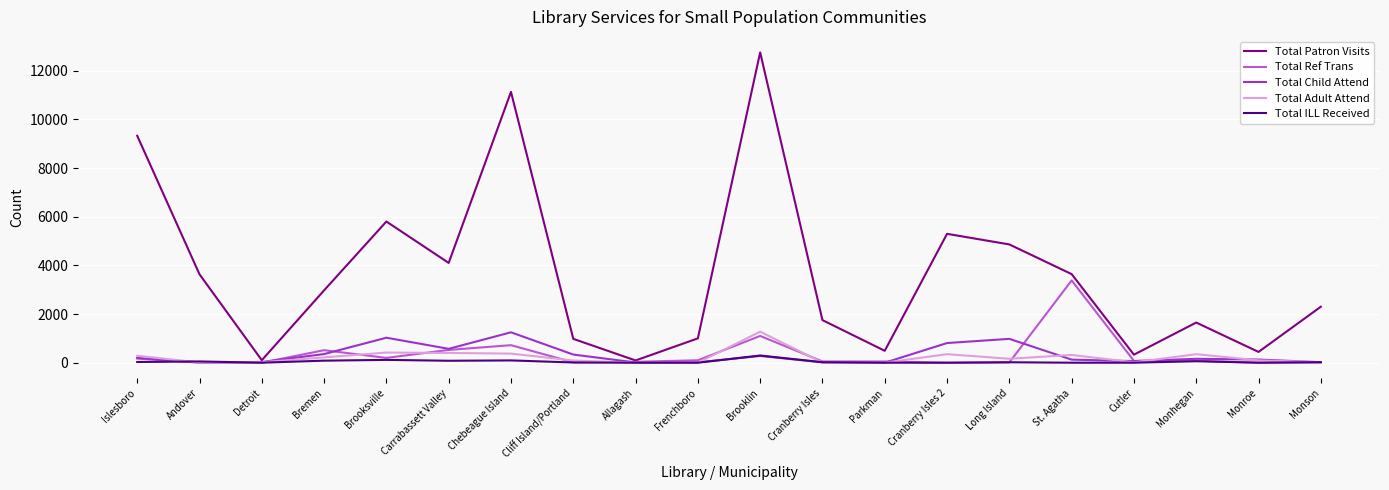

Where is Total Patron Visits nearest to the value 6421?

Brooksville